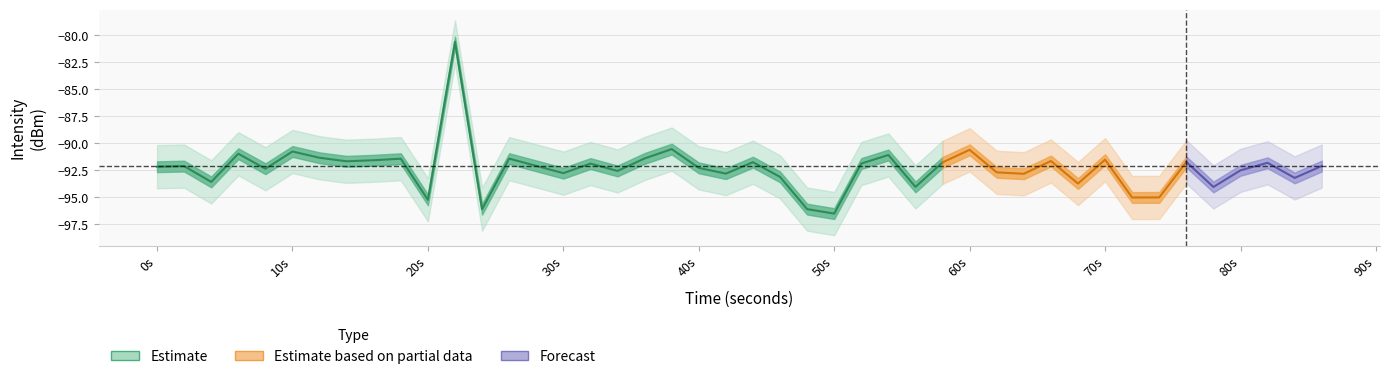

Is the value of intensity_mean at 4 greater than the value of intensity_upper at 14?

No